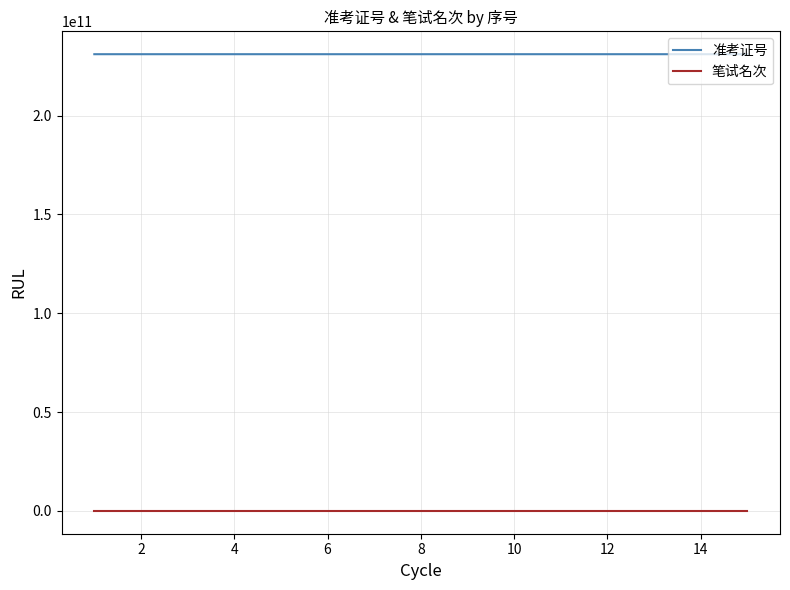

In 准考证号, how many points are higher than both neighbors (excluding endpoints)?

3